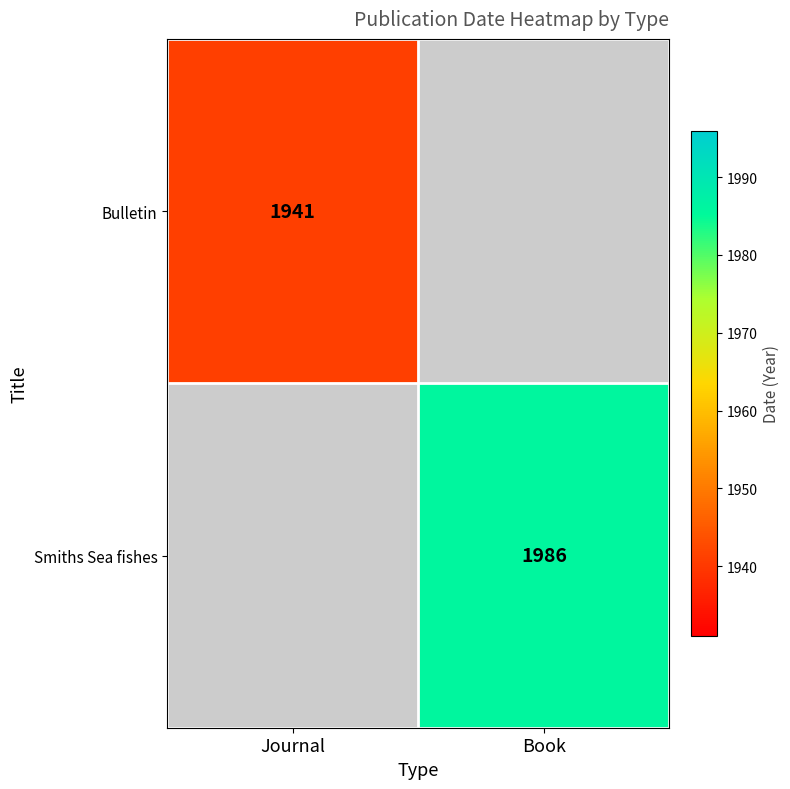

Which has a higher value, Journal or Book?

Book